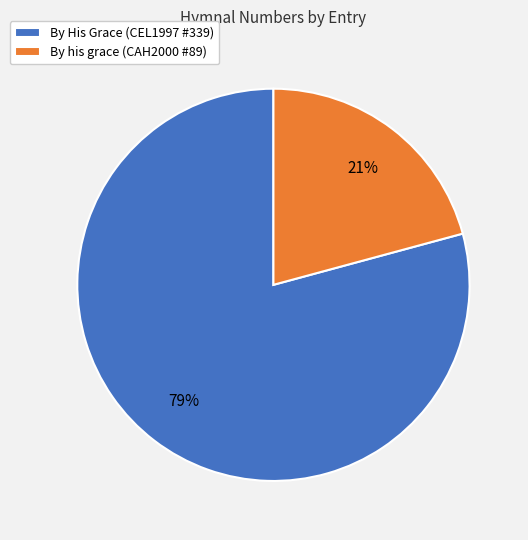

To the nearest percent, what is the difference between the largest and smallest slice percentages?

58%